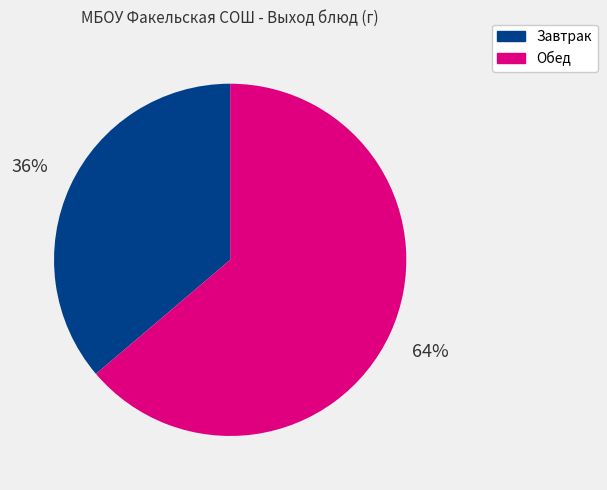

To the nearest percent, what is the average slice percentage?

50%